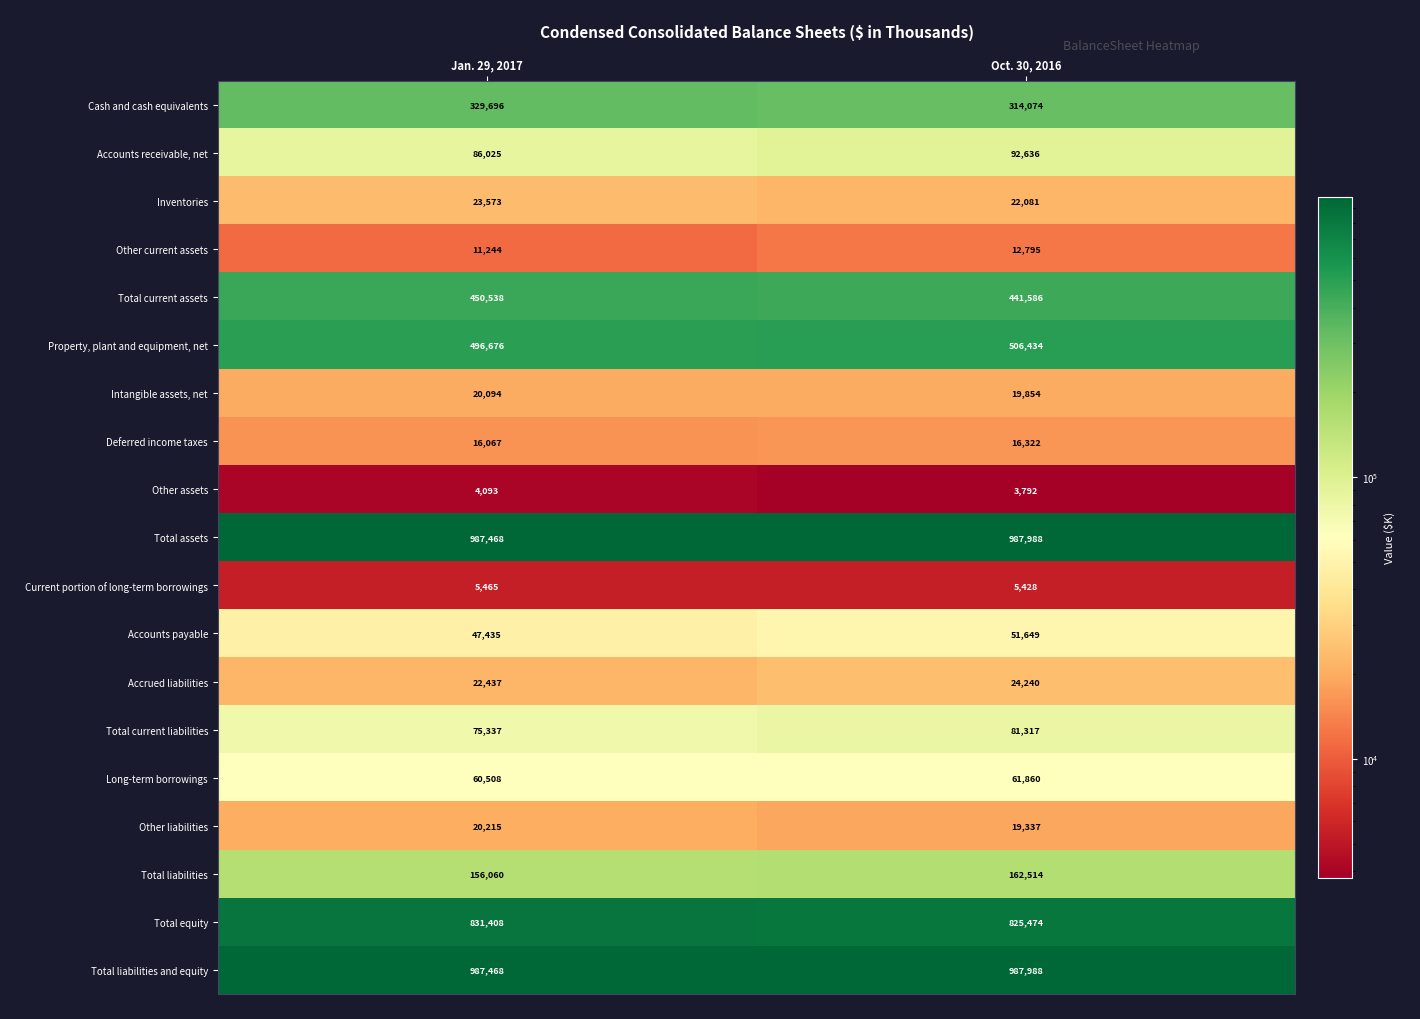

The Total current liabilities series shows 141765 at Oct. 30, 2016. True or false?

False